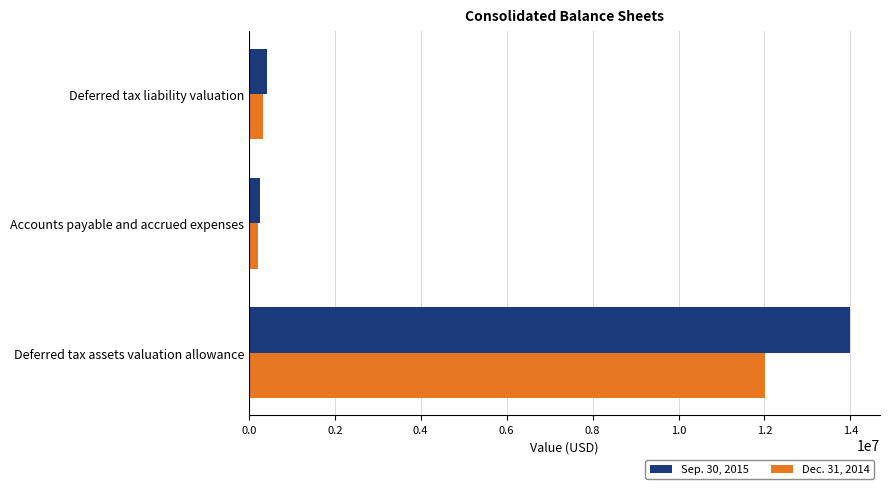

The Sep. 30, 2015 series shows 13989418 at Deferred tax assets valuation allowance. True or false?

True